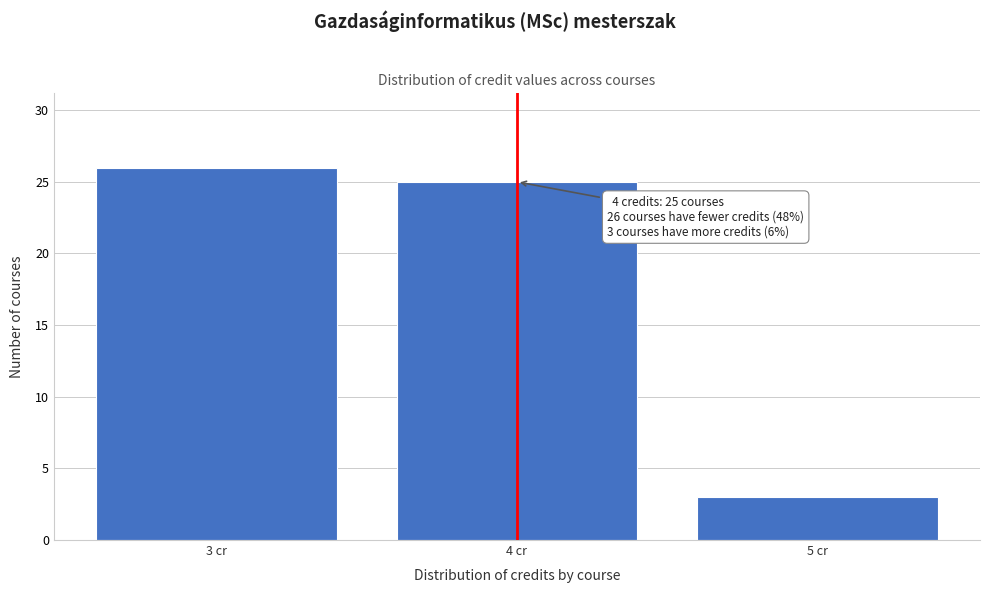

Reading left to right, list all the values displayed in this chart.

26	25	3